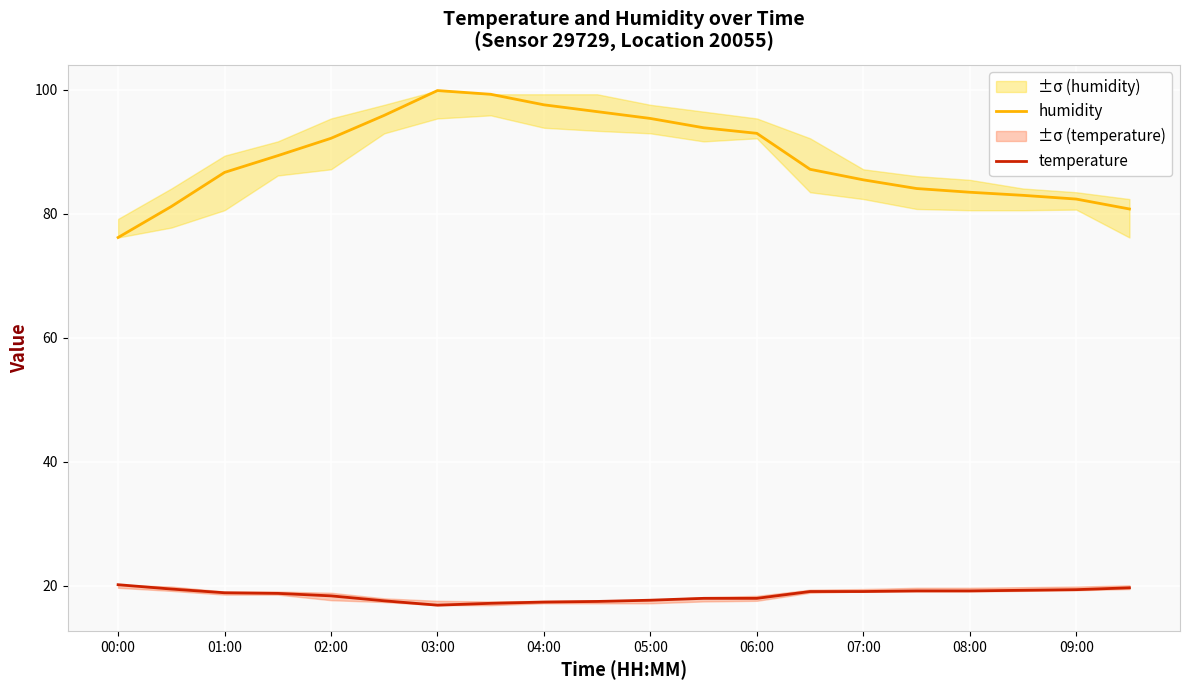

True or false: humidity and temperature intersect in this chart.

False